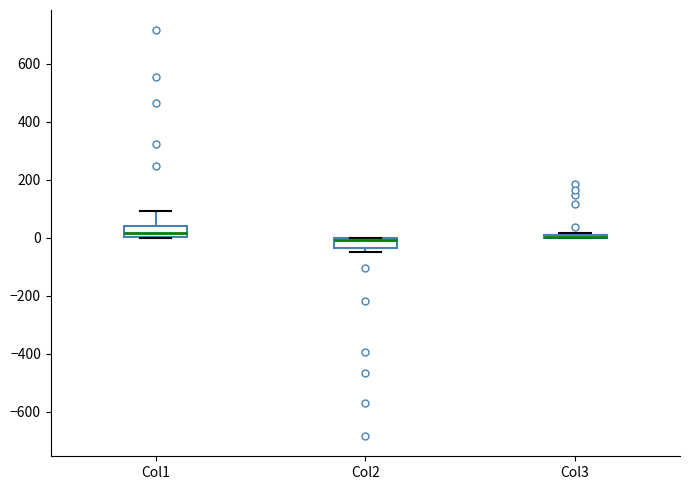

Where is the lower edge of the box for Col2 on the y-axis? The values are not printed on the chart, so give them approximately, as read against the axis.

-40